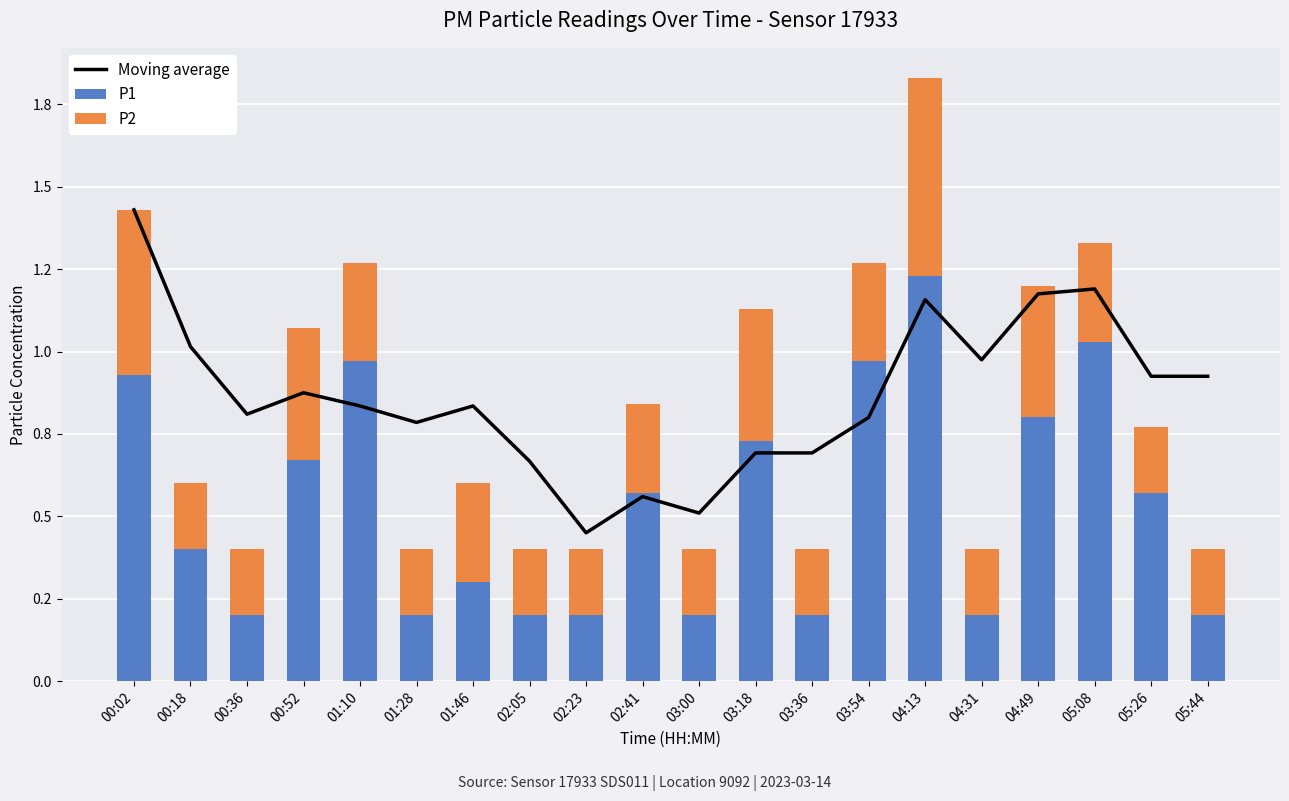

What is the sum of all P2 values?

5.8